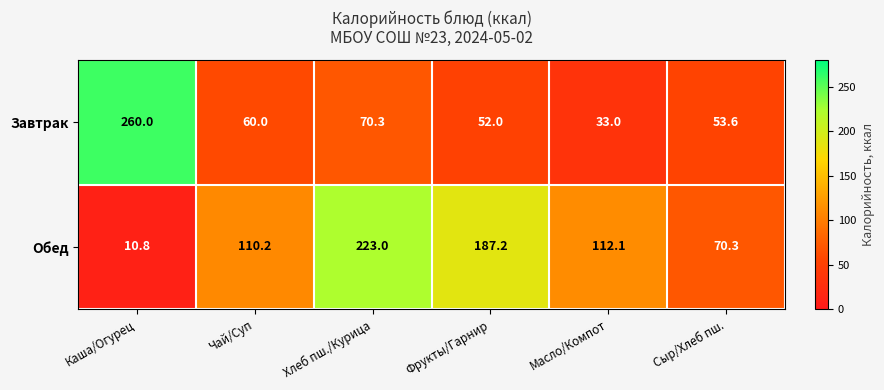

Which series has the largest total across all categories?

Обед